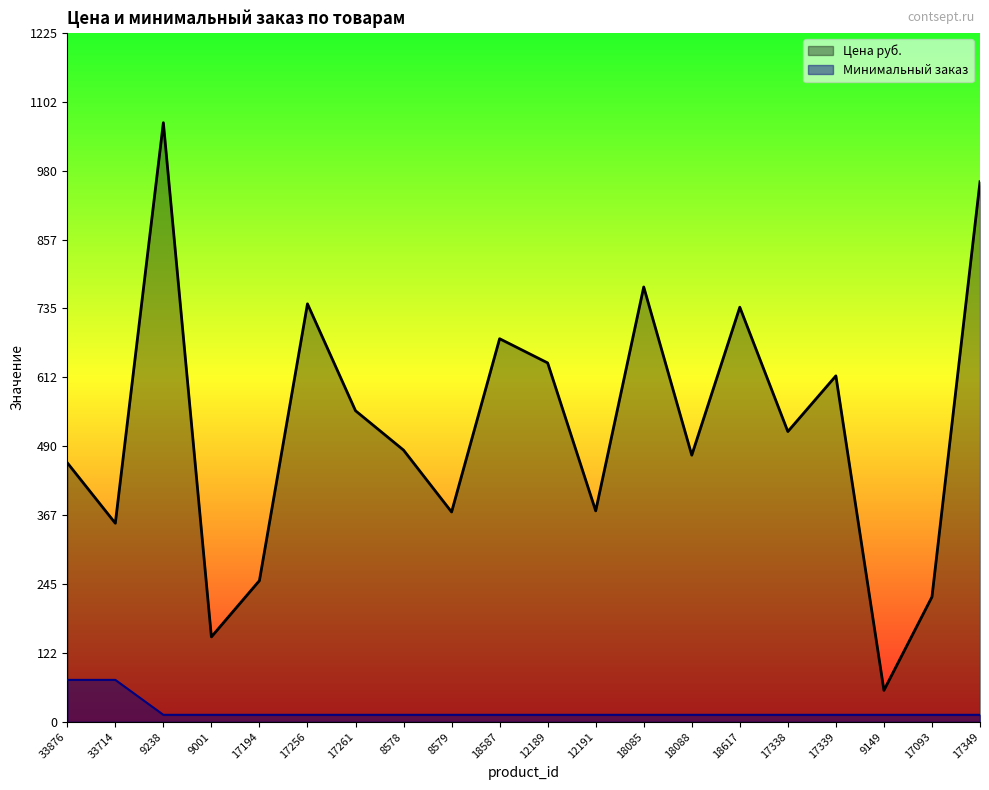

What is the label of the 13th point from the right?

8578